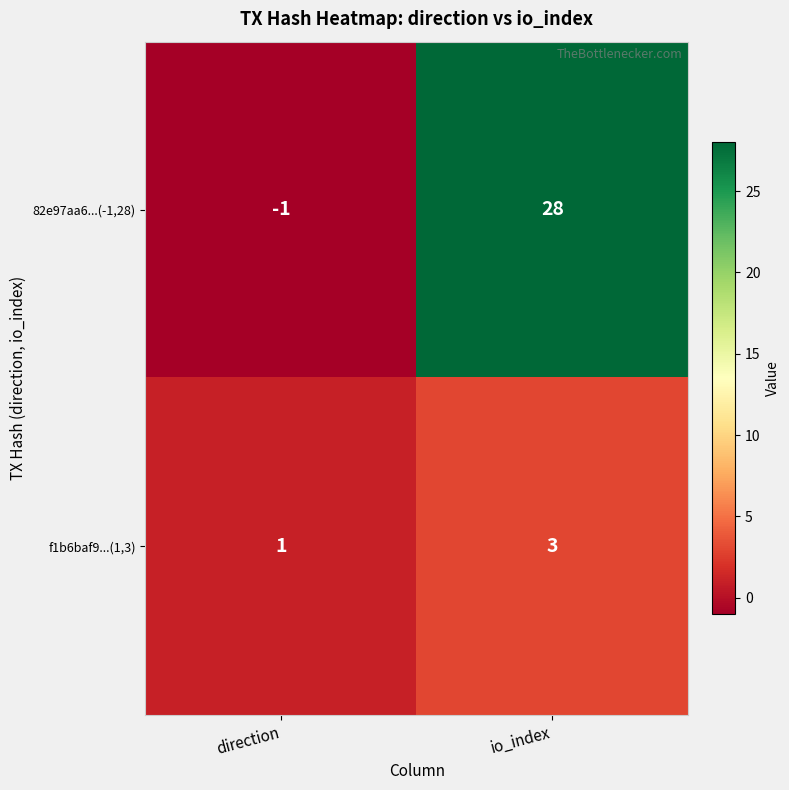

Which series has the largest total across all categories?

82e97aa6...(-1,28)